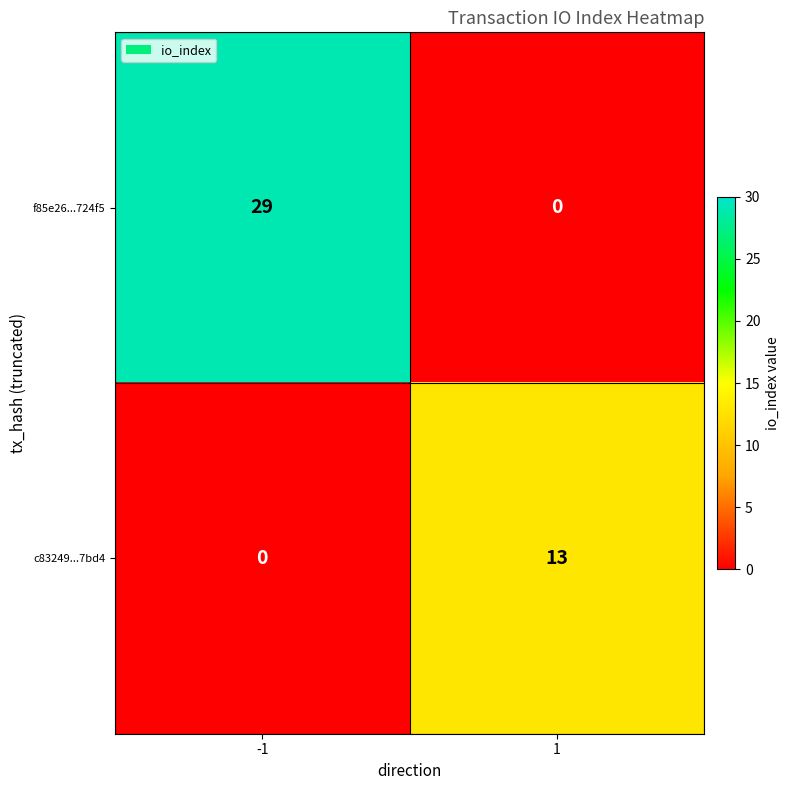

What is the highest value of the c83249...7bd4 series?

13